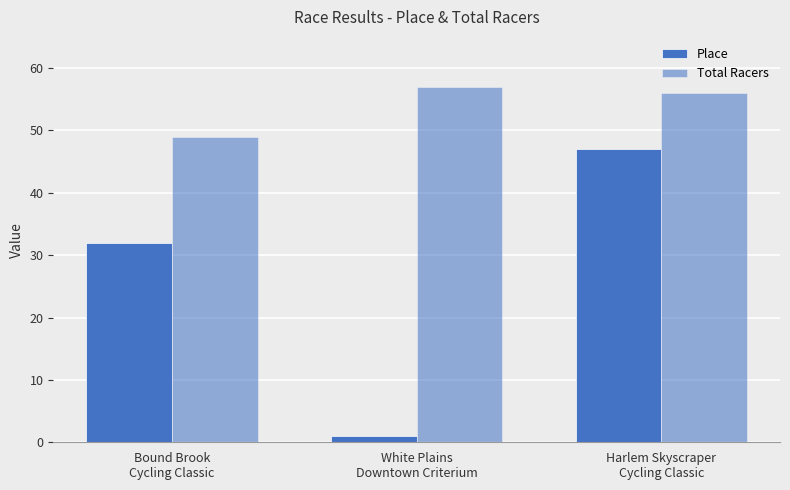

Where is Place nearest to the value 24?

Bound Brook
Cycling Classic